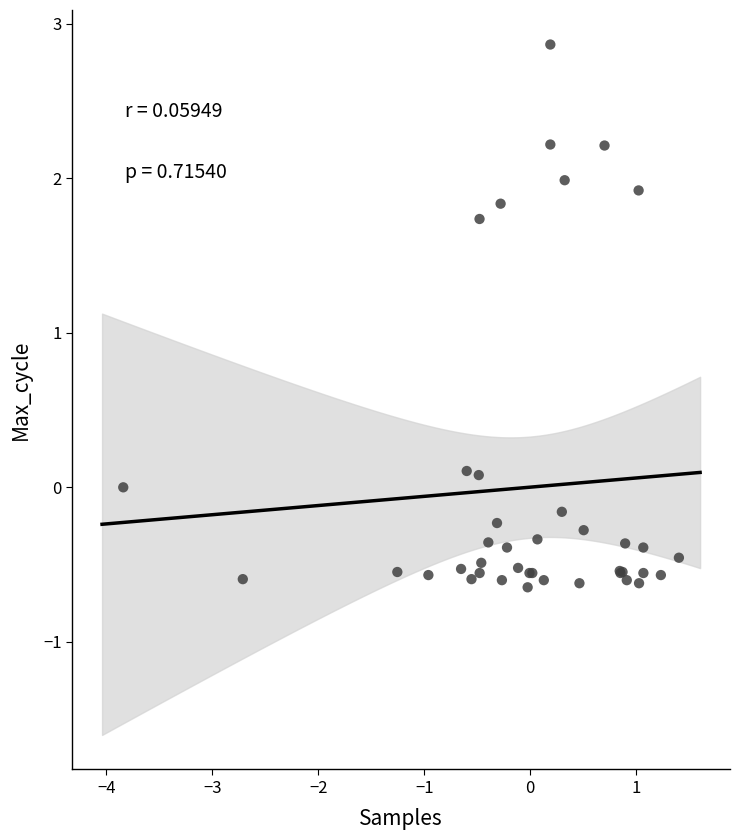

What Y value in the scatter plot is closest to 1?

1.7